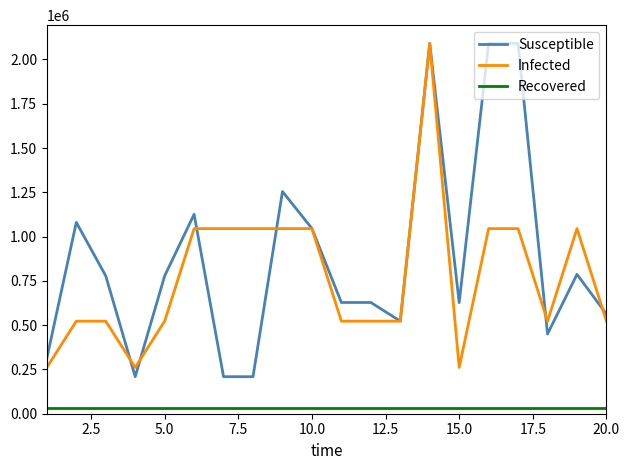

True or false: Infected and Recovered intersect in this chart.

False